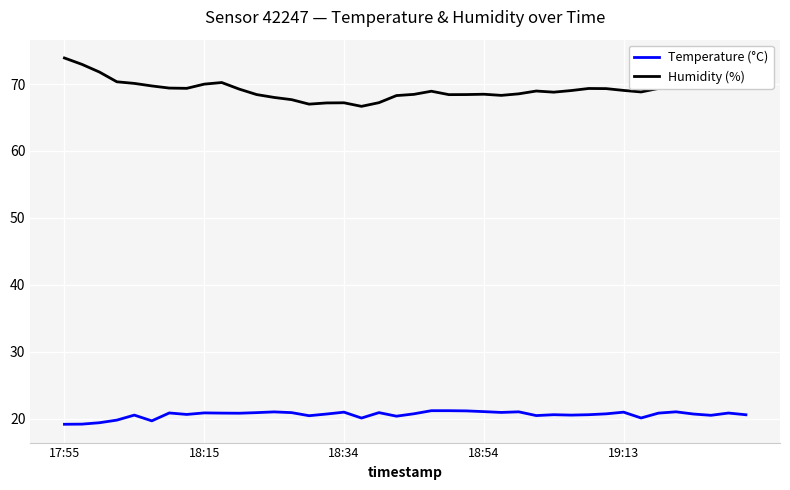

List the series in order of their overall mean, lowest first.

Temperature (°C), Humidity (%)